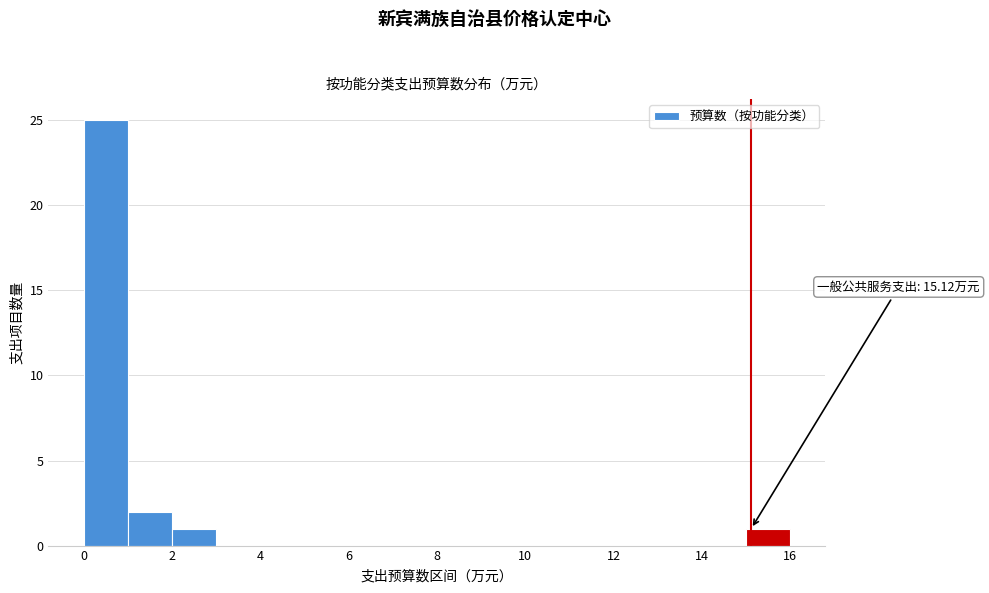

Which range on the x-axis has the tallest bar?

0 to 1